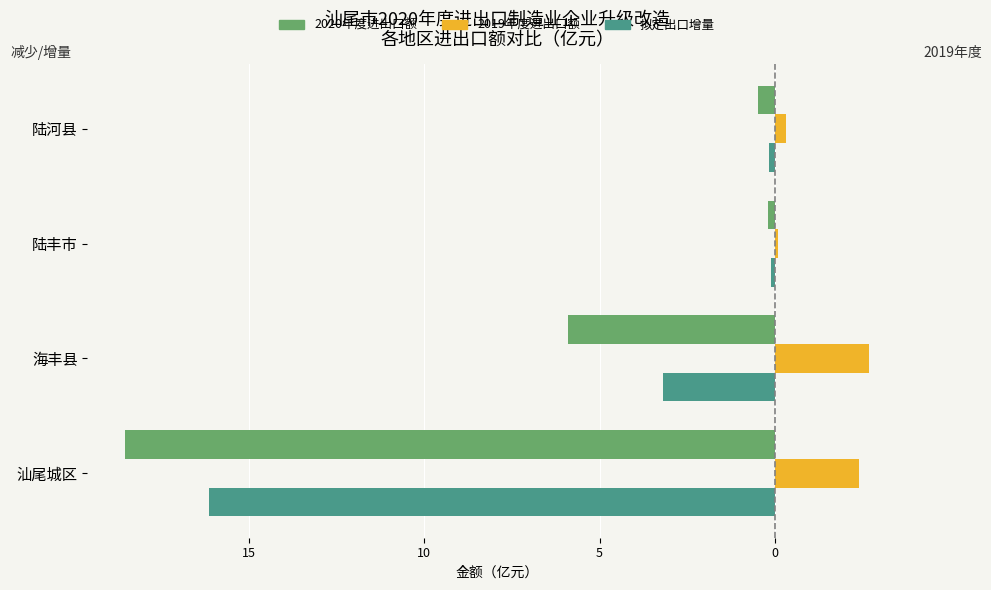

What are all the series names shown in the legend?

2020年度进出口额, 2019年度进出口额, 拟定出口增量